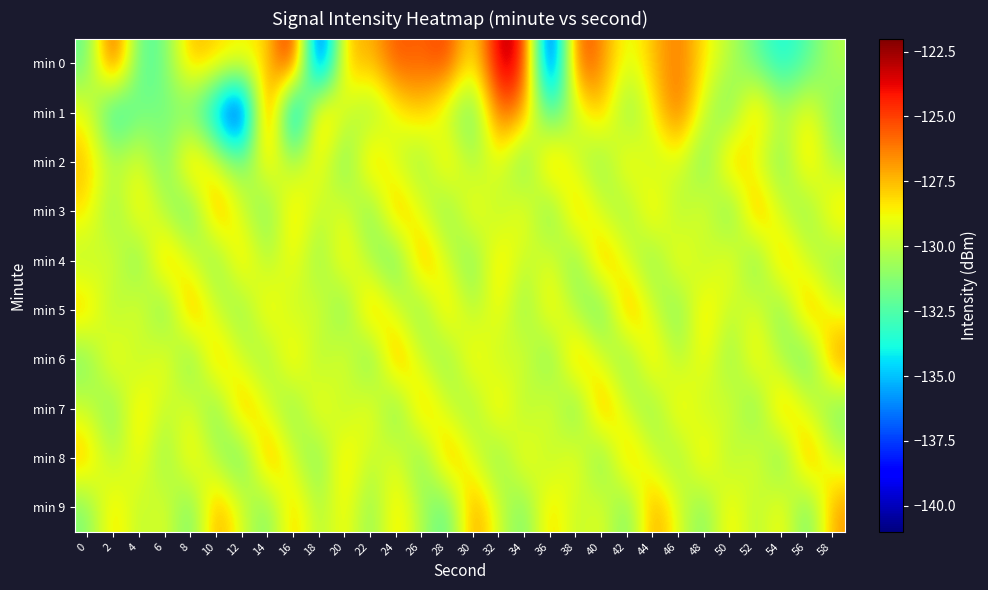

Reading right to left, list all the values displayed in this chart.

min 0: 58=-130.2	56=-132.5	54=-134.0	52=-132.1	50=-130.2	48=-128.4	46=-126.0	44=-127.5	42=-129.5	40=-126.4	38=-124.8	36=-140.6	34=-123.8	32=-122.6	30=-129.2	28=-124.6	26=-125.9	24=-125.2	22=-127.6	20=-127.1	18=-140.2	16=-122.8	14=-128.3	12=-128.6	10=-128.0	8=-127.1	6=-131.8	4=-132.6	2=-124.1	0=-132.1
min 1: 58=-131.6	56=-128.3	54=-130.5	52=-126.7	50=-132.1	48=-129.9	46=-125.4	44=-128.6	42=-131.8	40=-127.2	38=-129.7	36=-133.4	34=-126.8	32=-125.3	30=-132.5	28=-130.1	26=-127.6	24=-128.9	22=-131.2	20=-129.5	18=-126.2	16=-138.7	14=-123.3	12=-140.9	10=-135.8	8=-131.9	6=-131.6	4=-131.7	2=-134.6	0=-128.7
min 2: 58=-130.7	56=-127.3	54=-131.8	52=-129.4	50=-126.6	48=-132.2	46=-128.9	44=-130.3	42=-127.7	40=-131.5	38=-129.8	36=-126.2	34=-132.6	32=-128.5	30=-130.9	28=-127.4	26=-131.2	24=-129.7	22=-126.8	20=-132.4	18=-128.1	16=-130.6	14=-127.9	12=-131.7	10=-129.3	8=-126.5	6=-132.1	4=-128.8	2=-130.2	0=-127.5
min 3: 58=-127.7	56=-131.5	54=-129.8	52=-126.2	50=-132.6	48=-128.5	46=-130.9	44=-127.4	42=-131.2	40=-129.7	38=-126.8	36=-132.4	34=-128.1	32=-130.6	30=-127.9	28=-131.7	26=-129.3	24=-126.5	22=-132.1	20=-128.8	18=-130.2	16=-127.5	14=-131.9	12=-129.6	10=-126.3	8=-132.7	6=-130.4	4=-127.8	2=-131.5	0=-128.2
min 4: 58=-131.2	56=-129.7	54=-126.8	52=-132.4	50=-128.1	48=-130.6	46=-127.9	44=-131.7	42=-129.3	40=-126.5	38=-132.1	36=-128.8	34=-130.2	32=-127.5	30=-131.9	28=-129.6	26=-126.3	24=-132.7	22=-130.4	20=-127.8	18=-131.5	16=-128.2	14=-130.7	12=-127.3	10=-131.8	8=-129.4	6=-126.6	4=-132.2	2=-128.9	0=-130.3
min 5: 58=-129.3	56=-126.5	54=-132.1	52=-128.8	50=-130.2	48=-127.5	46=-131.9	44=-129.6	42=-126.3	40=-132.7	38=-130.4	36=-127.8	34=-131.5	32=-128.2	30=-130.7	28=-127.3	26=-131.8	24=-129.4	22=-126.6	20=-132.2	18=-128.9	16=-130.3	14=-127.7	12=-131.5	10=-129.8	8=-126.2	6=-132.6	4=-128.5	2=-130.9	0=-127.4
min 6: 58=-126.3	56=-132.7	54=-130.4	52=-127.8	50=-131.5	48=-128.2	46=-130.7	44=-127.3	42=-131.8	40=-129.4	38=-126.6	36=-132.2	34=-128.9	32=-130.3	30=-127.7	28=-131.5	26=-129.8	24=-126.2	22=-132.6	20=-128.5	18=-130.9	16=-127.4	14=-131.2	12=-129.7	10=-126.8	8=-132.4	6=-128.1	4=-130.6	2=-127.9	0=-131.7
min 7: 58=-131.8	56=-129.4	54=-126.6	52=-132.2	50=-128.9	48=-130.3	46=-127.7	44=-131.5	42=-129.8	40=-126.2	38=-132.6	36=-128.5	34=-130.9	32=-127.4	30=-131.2	28=-129.7	26=-126.8	24=-132.4	22=-128.1	20=-130.6	18=-127.9	16=-131.7	14=-129.3	12=-126.5	10=-132.1	8=-128.8	6=-130.2	4=-127.5	2=-131.9	0=-129.6
min 8: 58=-129.8	56=-126.2	54=-132.6	52=-128.5	50=-130.9	48=-127.4	46=-131.2	44=-129.7	42=-126.8	40=-132.4	38=-128.1	36=-130.6	34=-127.9	32=-131.7	30=-129.3	28=-126.5	26=-132.1	24=-128.8	22=-130.2	20=-127.5	18=-131.9	16=-129.6	14=-126.3	12=-132.7	10=-130.4	8=-127.8	6=-131.5	4=-128.2	2=-130.7	0=-127.3
min 9: 58=-126.8	56=-132.4	54=-128.1	52=-130.6	50=-127.9	48=-131.7	46=-129.3	44=-126.5	42=-132.1	40=-128.8	38=-130.2	36=-127.5	34=-131.9	32=-129.6	30=-126.3	28=-132.7	26=-130.4	24=-127.8	22=-131.5	20=-128.2	18=-130.7	16=-127.3	14=-131.8	12=-129.4	10=-126.6	8=-132.2	6=-128.9	4=-130.3	2=-127.7	0=-131.5